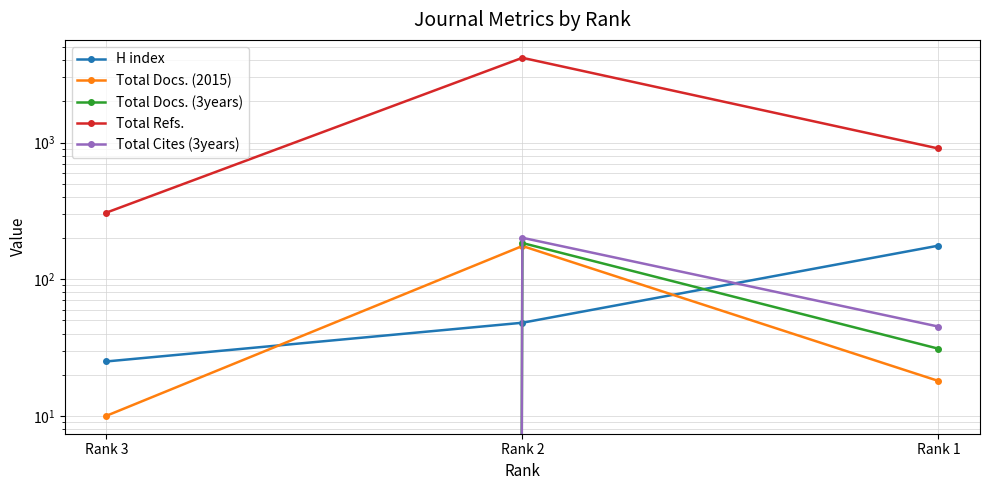

What is the greatest value displayed?

4174